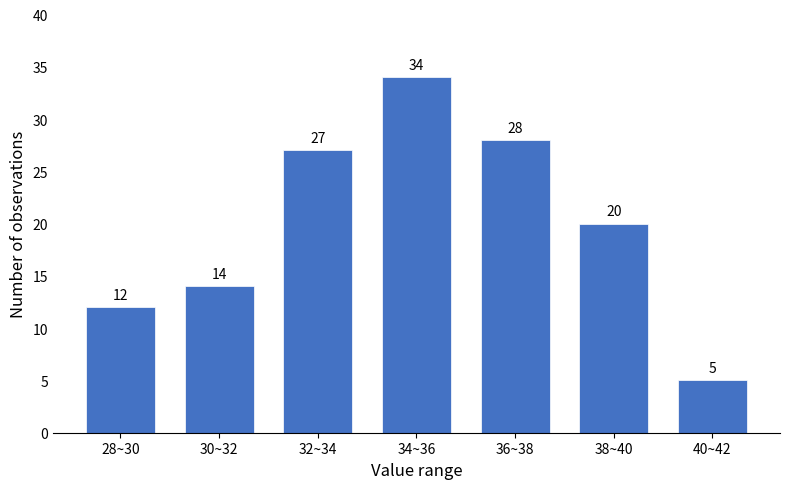

Reading left to right, list all the values displayed in this chart.

12	14	27	34	28	20	5